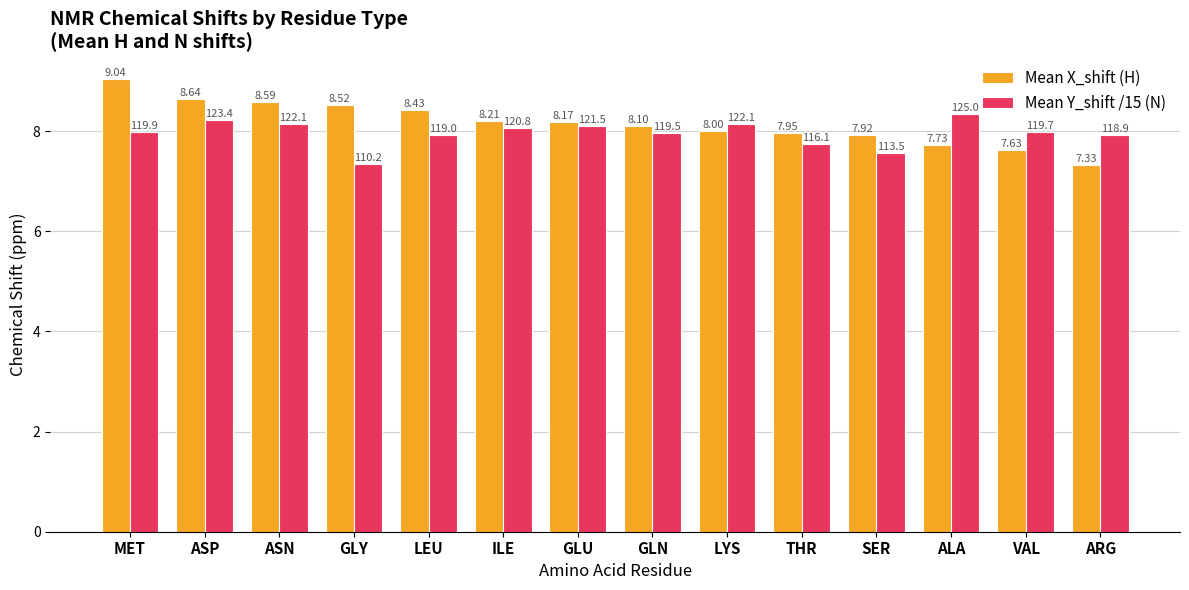

Between MET and ASP, which series saw the biggest shift?

Mean X_shift (H)